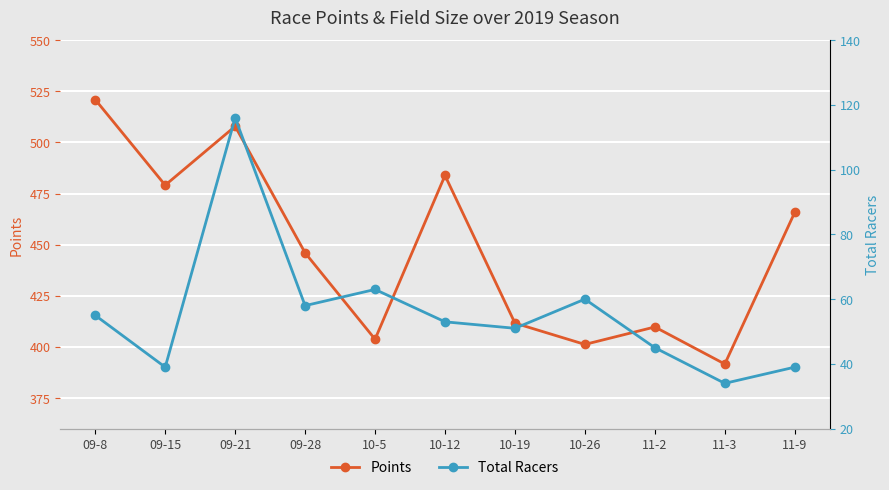

At which category does Total Racers reach its first local peak?

09-21